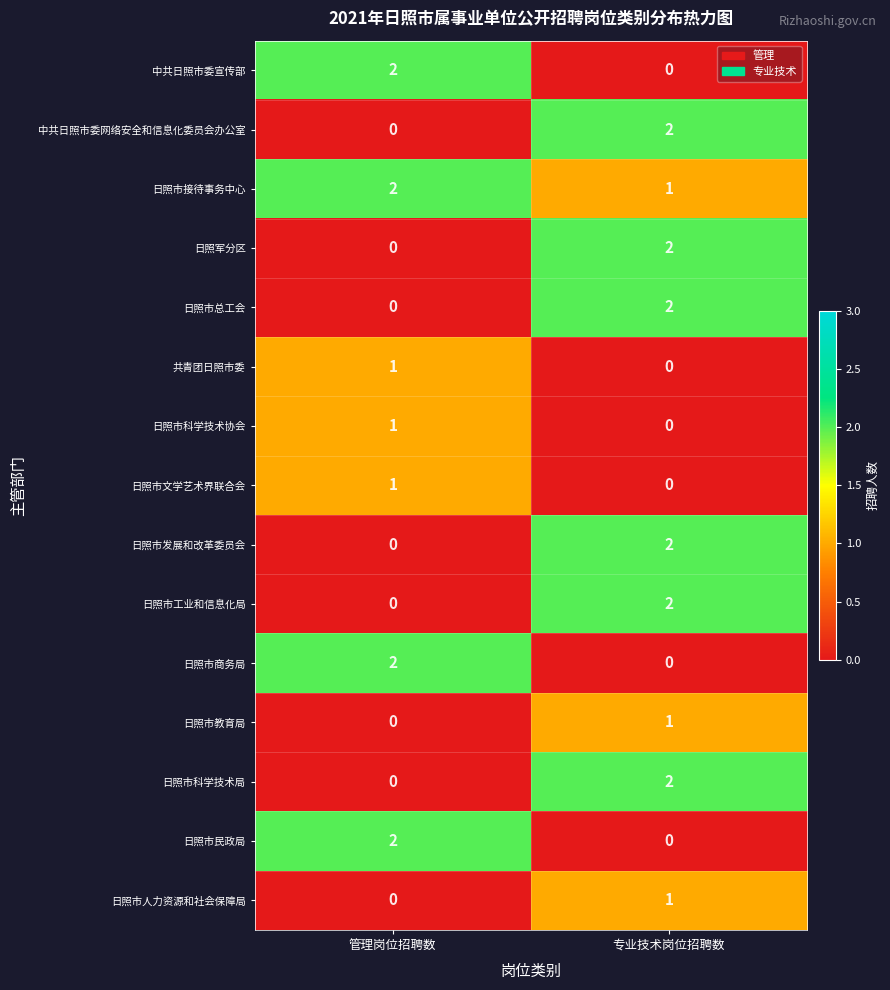

What is the sum of all 日照市接待事务中心 values?

3